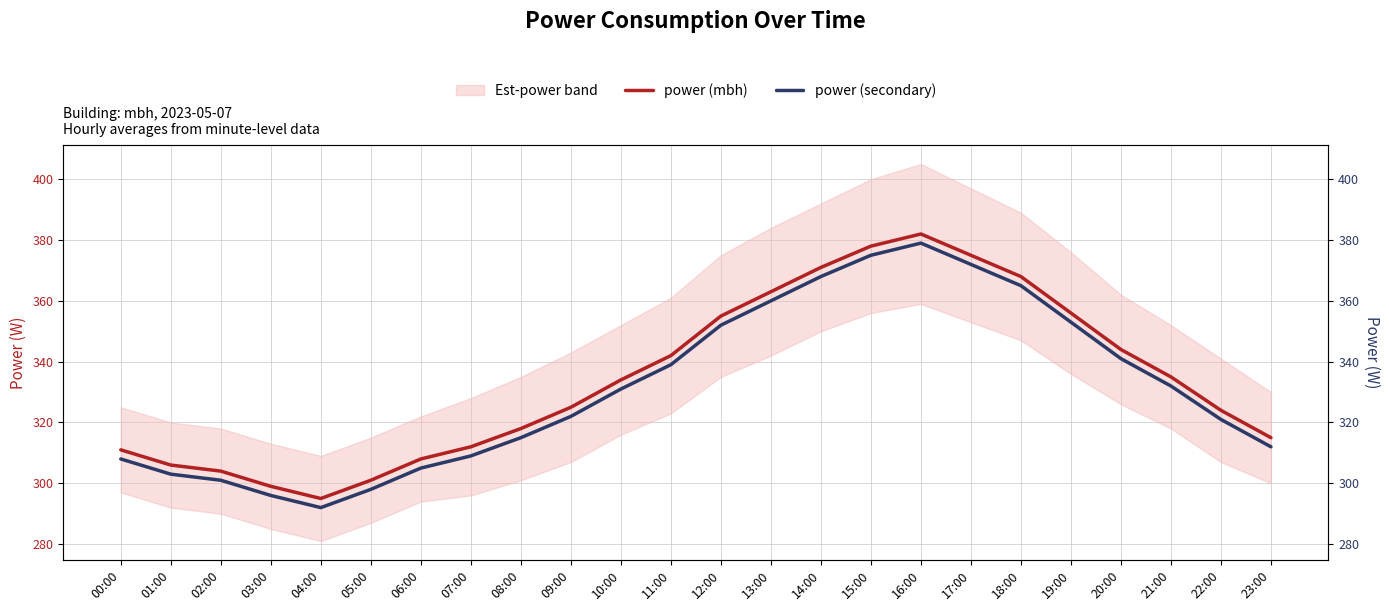

True or false: power (mbh) and power (secondary) intersect in this chart.

False